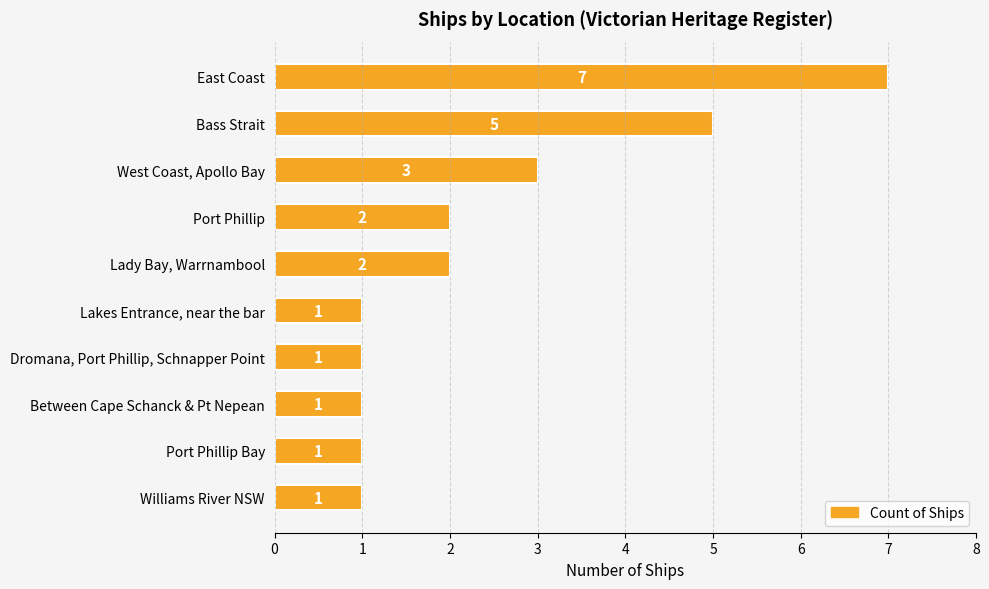

Reading top to bottom, extract all data points from this chart.

7	5	3	2	2	1	1	1	1	1